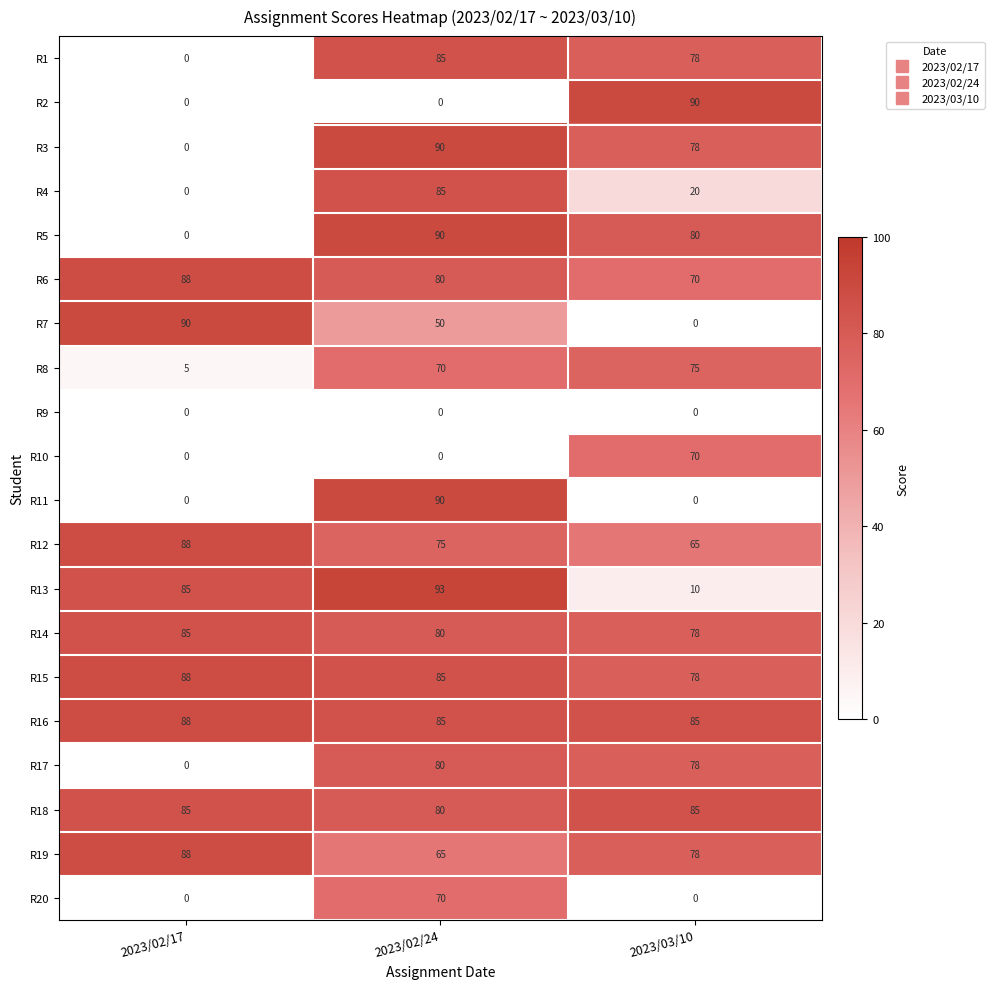

The R16 series shows 127 at 2023/03/10. True or false?

False